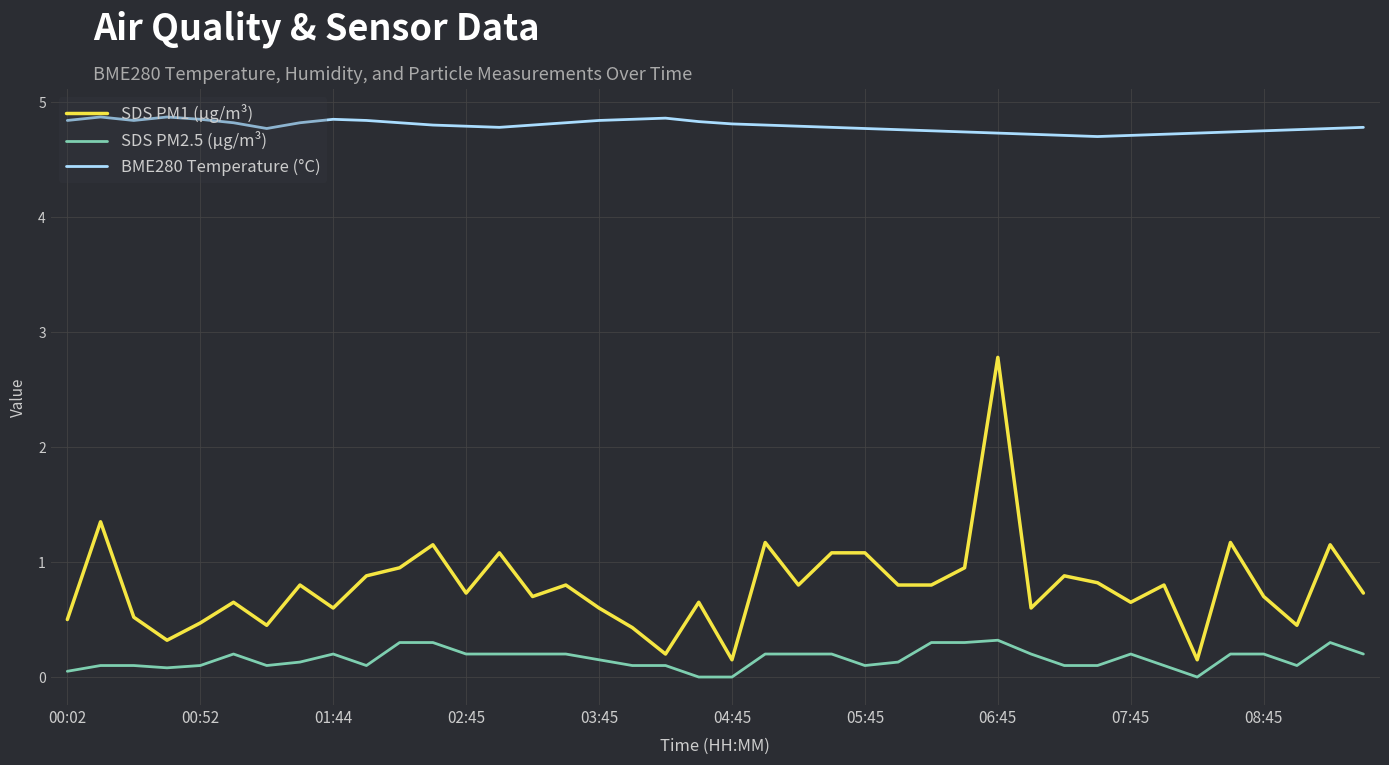

What is the difference between the second highest and minimum values in the SDS PM2.5 (µg/m³) series?

0.3